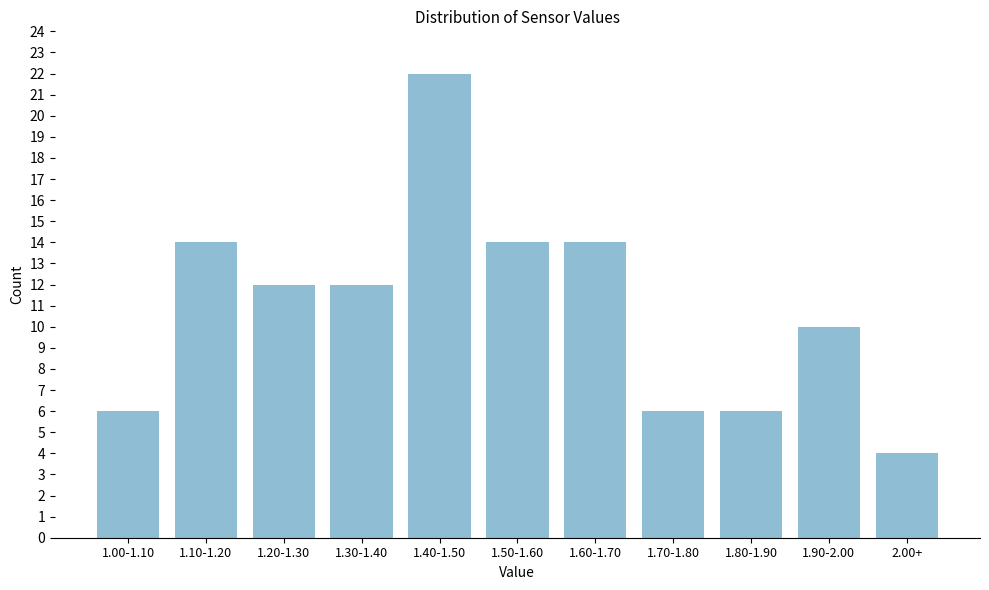

Reading right to left, list all the values displayed in this chart.

2.00+=4	1.90-2.00=10	1.80-1.90=6	1.70-1.80=6	1.60-1.70=14	1.50-1.60=14	1.40-1.50=22	1.30-1.40=12	1.20-1.30=12	1.10-1.20=14	1.00-1.10=6